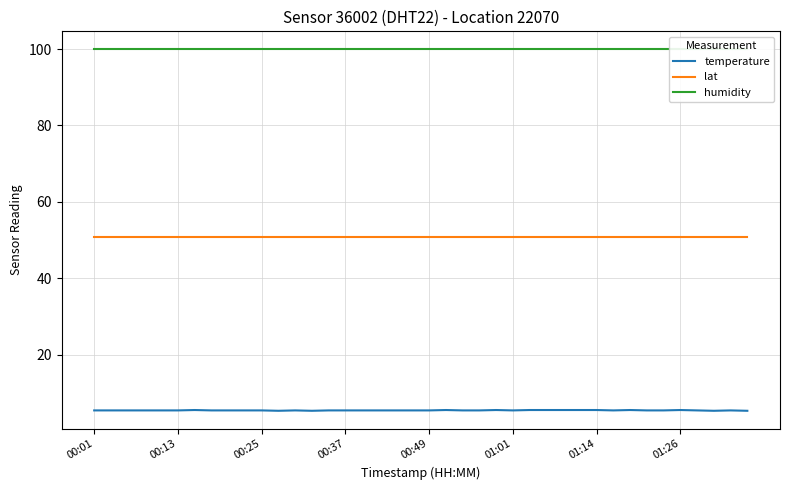

True or false: temperature and lat intersect in this chart.

False